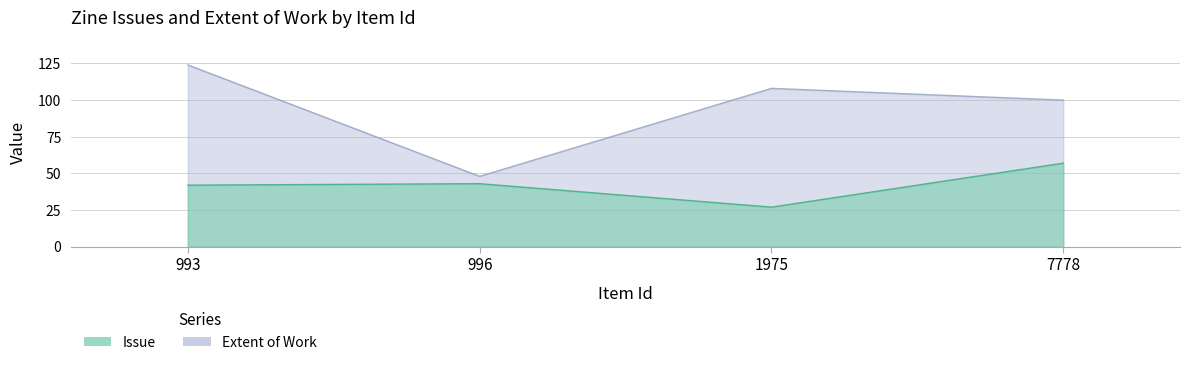

True or false: Issue and Extent of Work cross at least once.

False